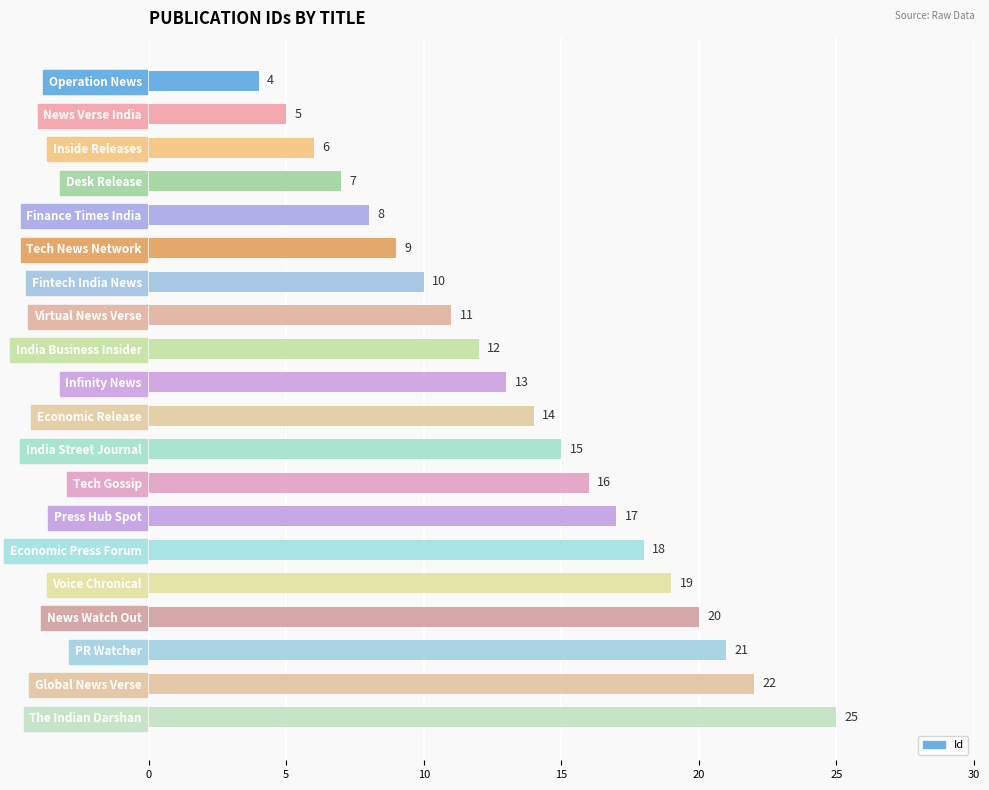

What is the sum of all values?

272